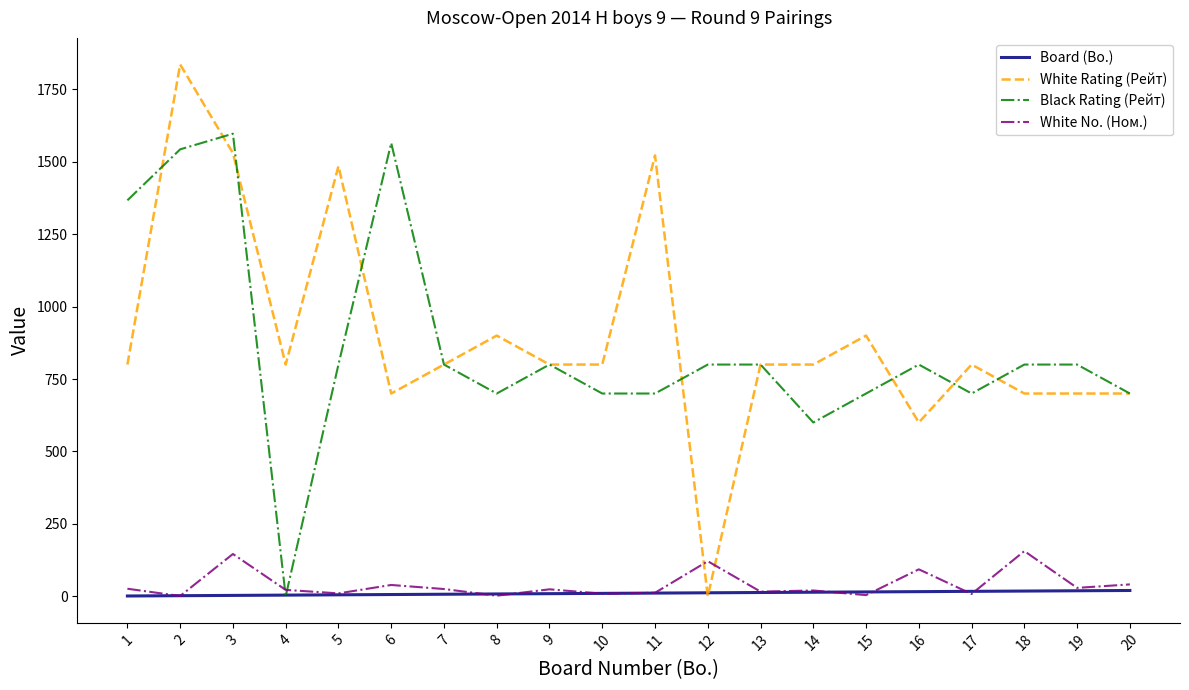

True or false: White No. (Ном.) and White Rating (Рейт) intersect in this chart.

True